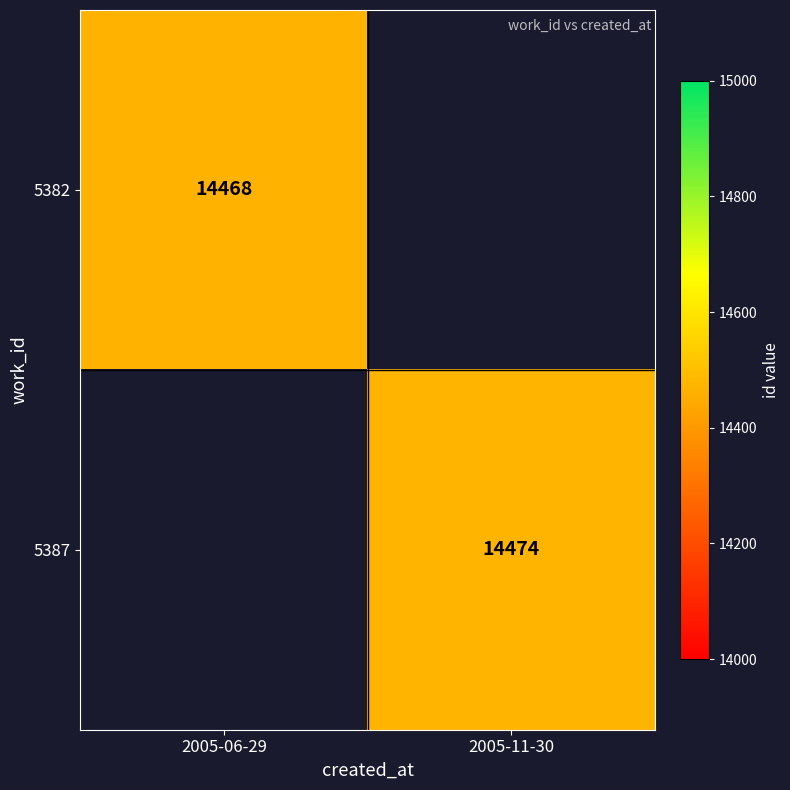

The value of 5382 at 2005-06-29 is 9286. True or false?

False